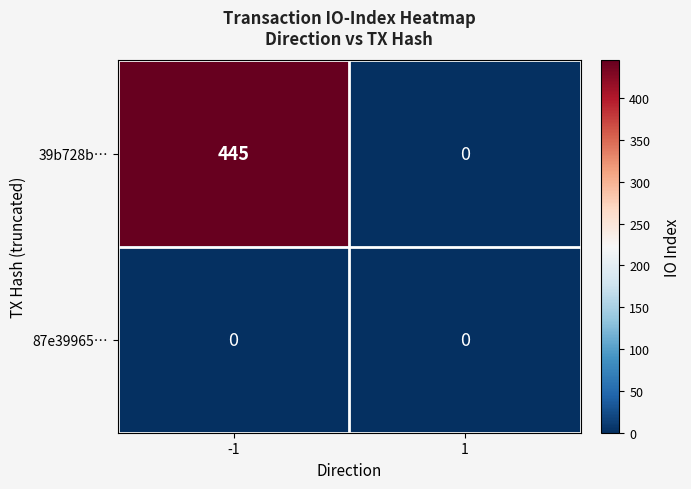

What value does the 39b728b… series have at -1?

445